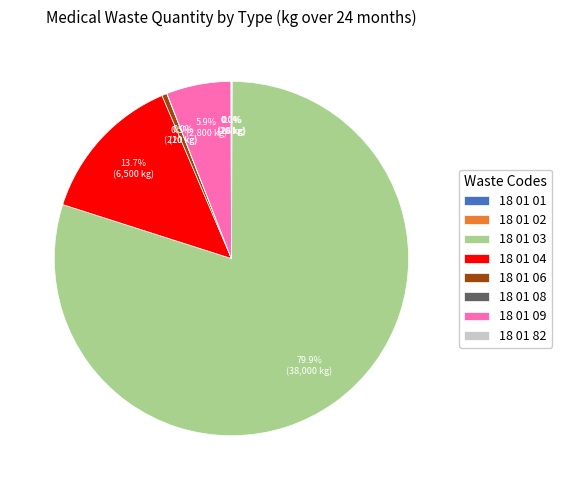

Is it true that 18 01 03 is 80% of the pie?

True